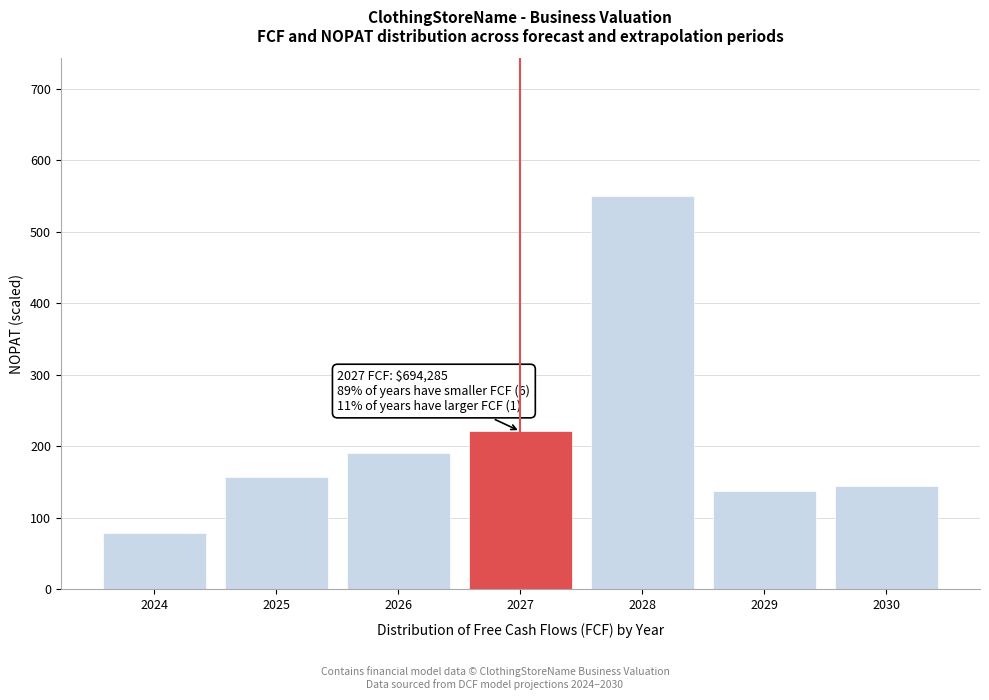

Reading left to right, extract all data points from this chart.

79	157	191	221	550	137	144